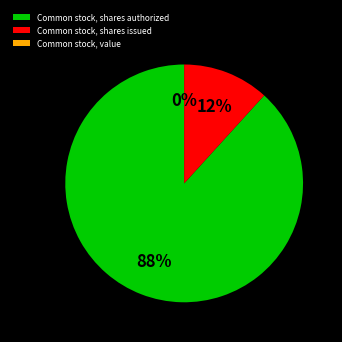

Which slice is the largest?

Common stock, shares authorized